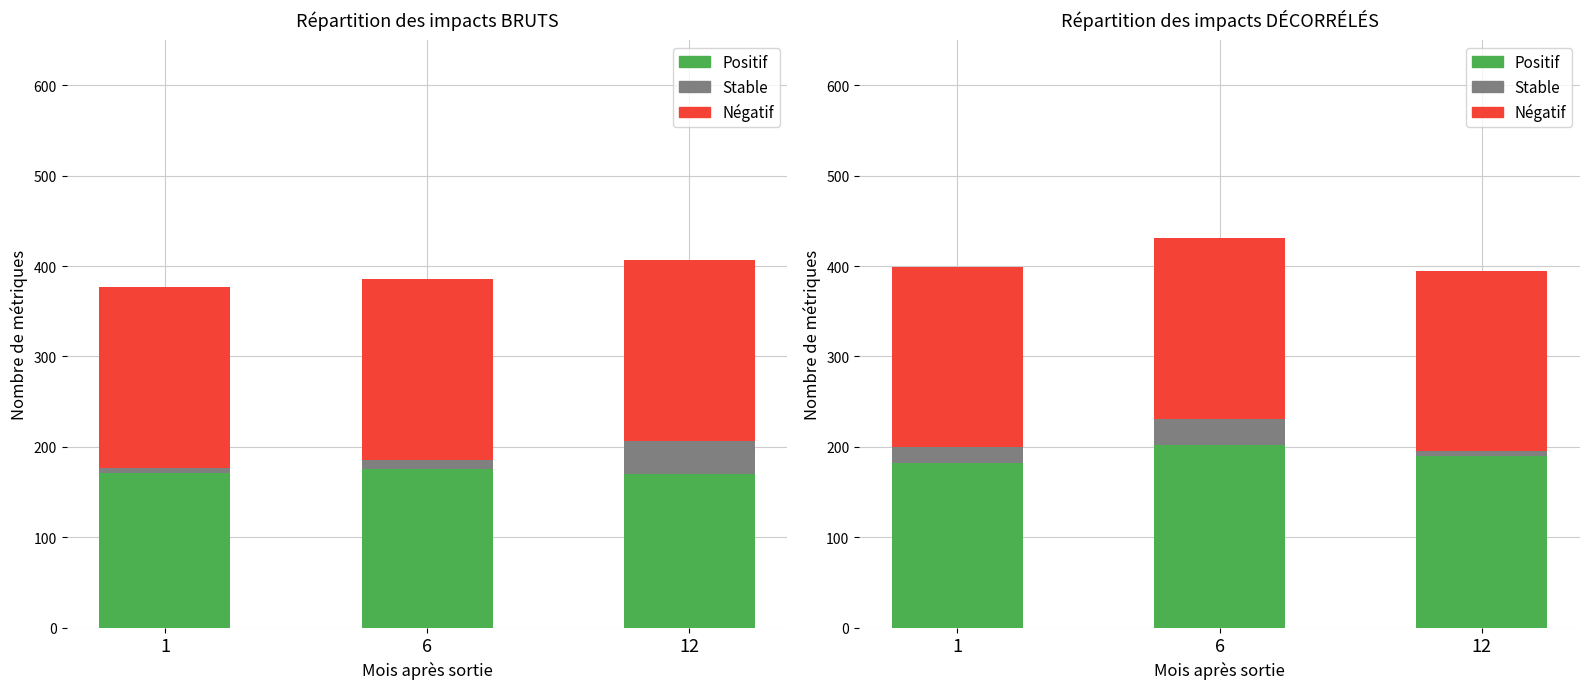

At how many categories does at least one series exceed 102?

3